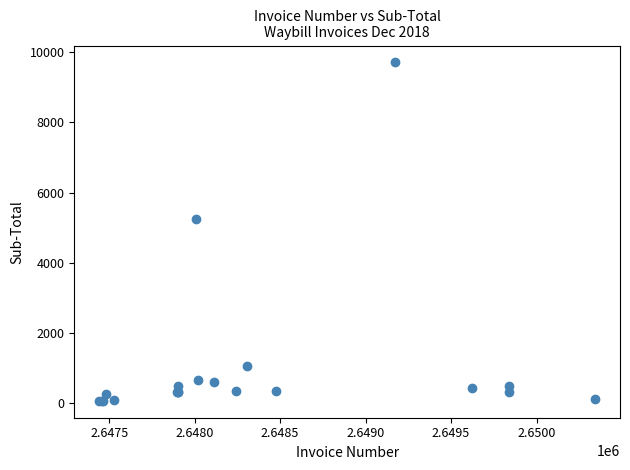

What Y value in the scatter plot is closest to 4883?

5241.1